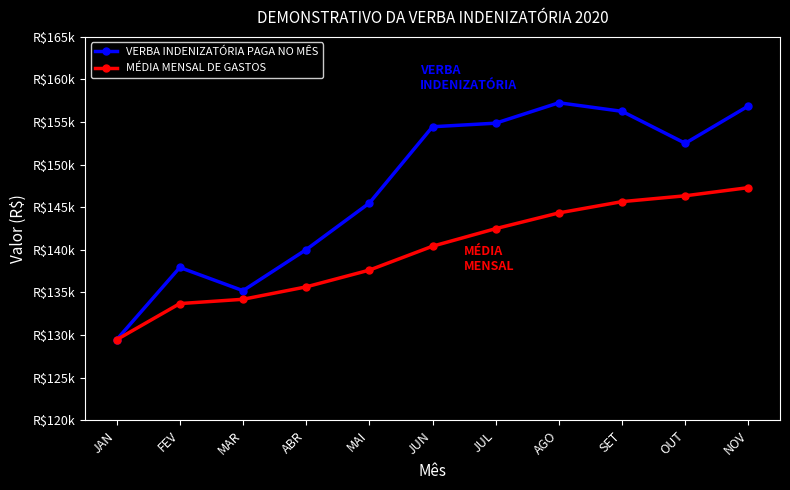

At which label does VERBA INDENIZATÓRIA PAGA NO MÊS reach its minimum?

JAN